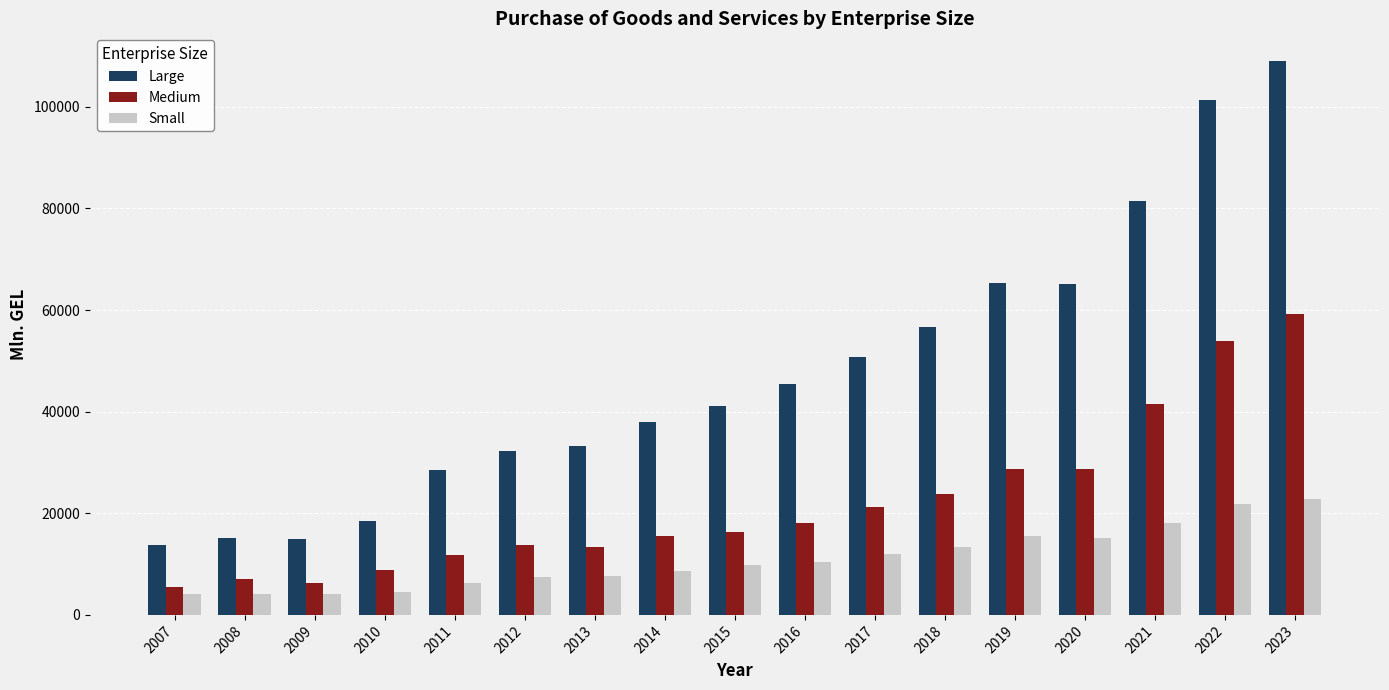

Rank the series at 2022 from highest to lowest value.

Large, Medium, Small